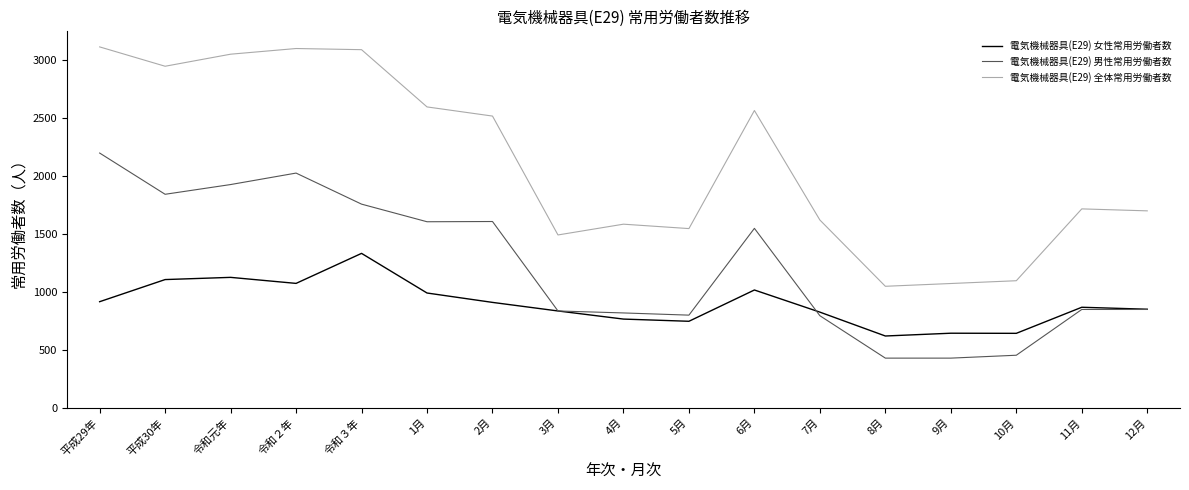

True or false: 電気機械器具(E29) 女性常用労働者数 and 電気機械器具(E29) 全体常用労働者数 cross at least once.

False